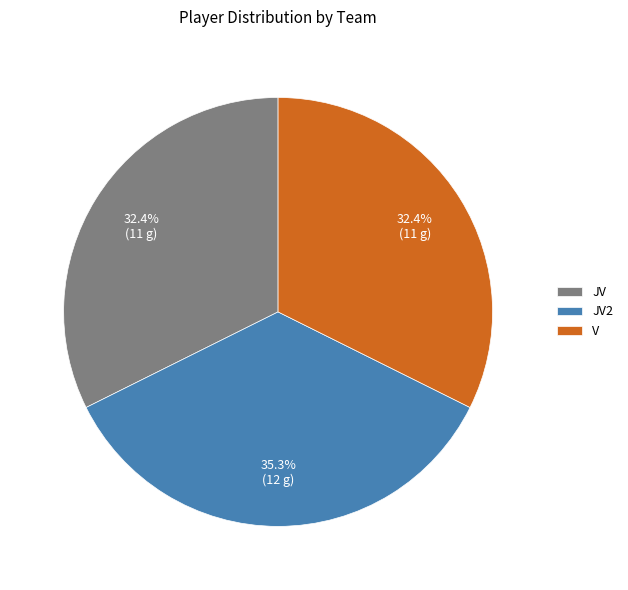

Approximately how many times larger is the value at V compared to JV2?

0.9